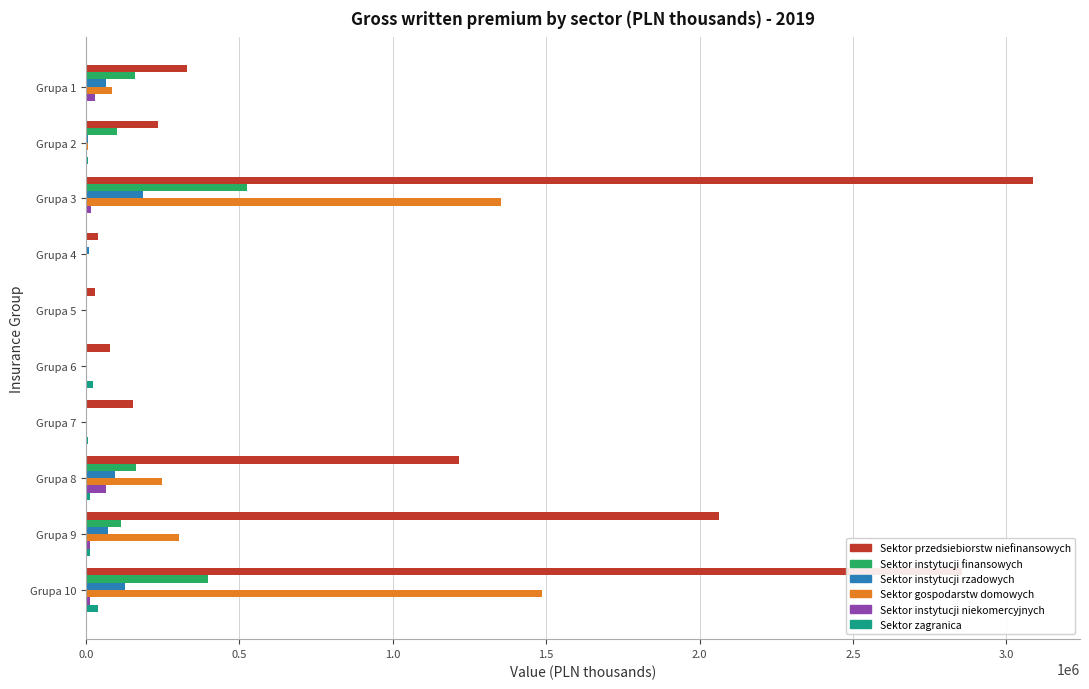

How many values in the Sektor przedsiebiorstw niefinansowych series exceed 330842?

5